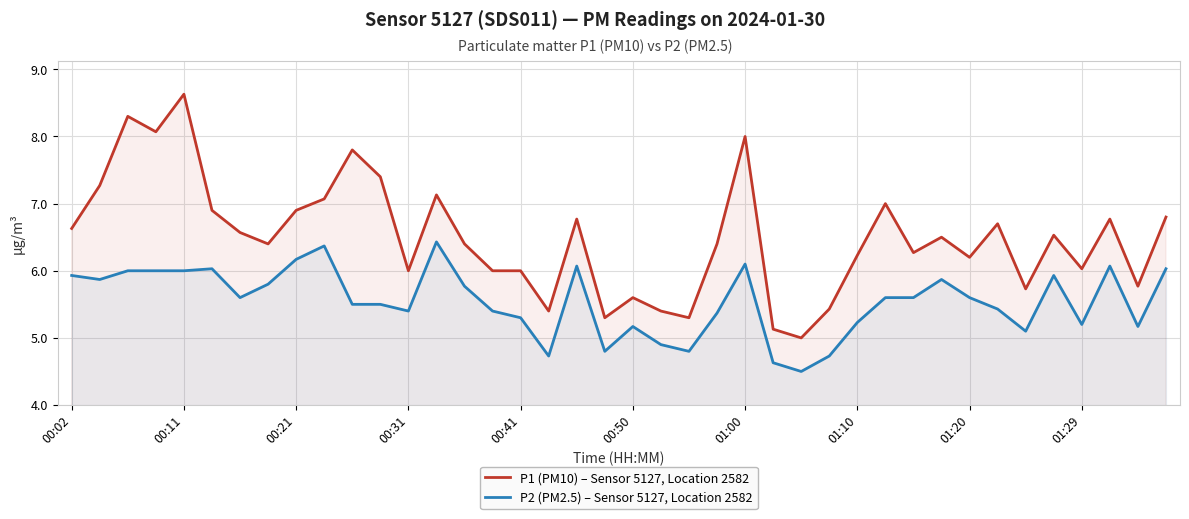

True or false: P2 (PM2.5) – Sensor 5127, Location 2582 and P1 (PM10) – Sensor 5127, Location 2582 cross at least once.

False